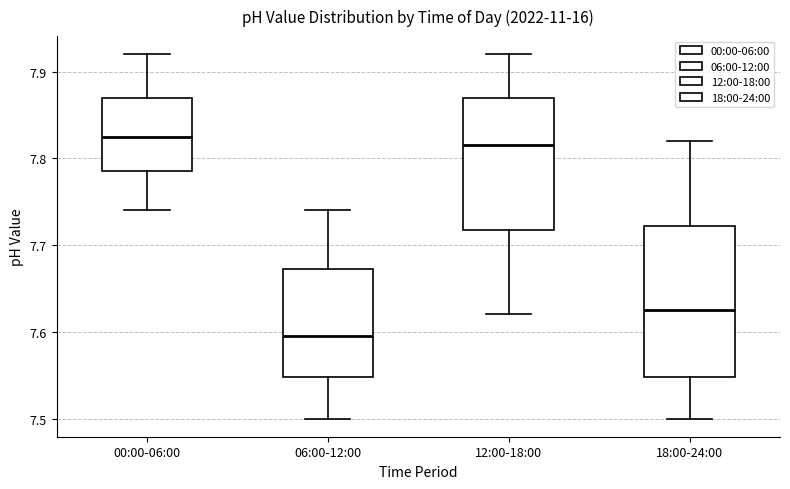

Comparing the boxes themselves (not the whiskers), which one is the tallest?

18:00-24:00